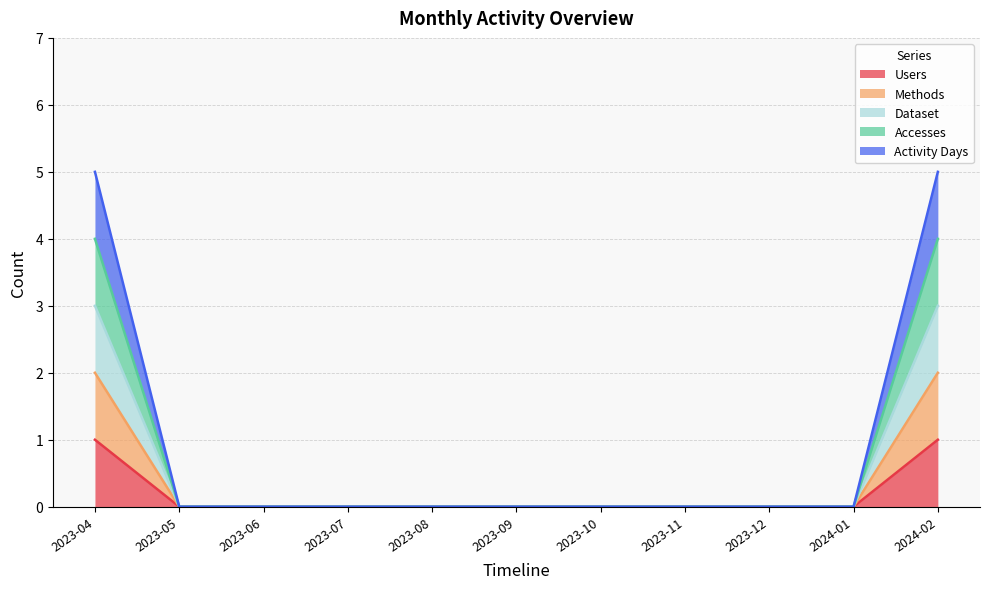

True or false: Dataset has more than 0 interior local peaks.

False